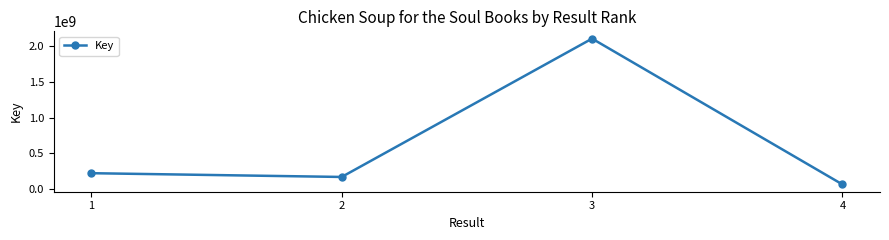

What is the change in value from 1 to 2?

-52680619